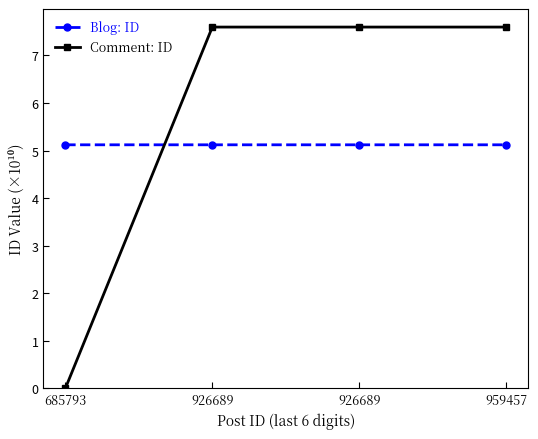

How many lines are shown in the chart?

2